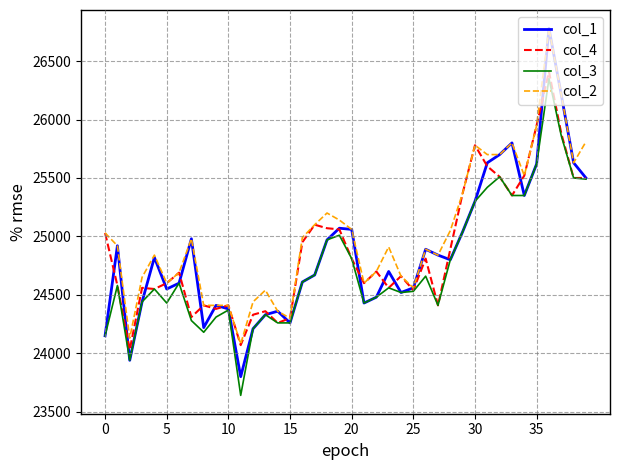

What is the highest value of the col_1 series?

26780